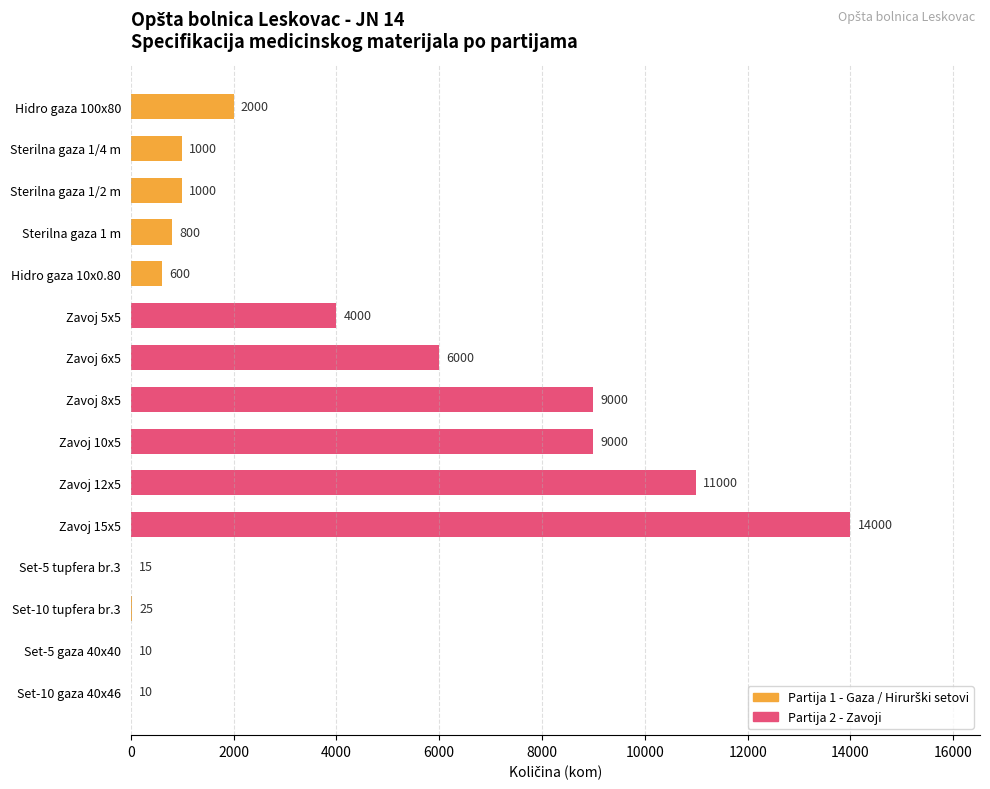

What is the change in value from Sterilna gaza 1/4 m to Zavoj 15x5?

+13000